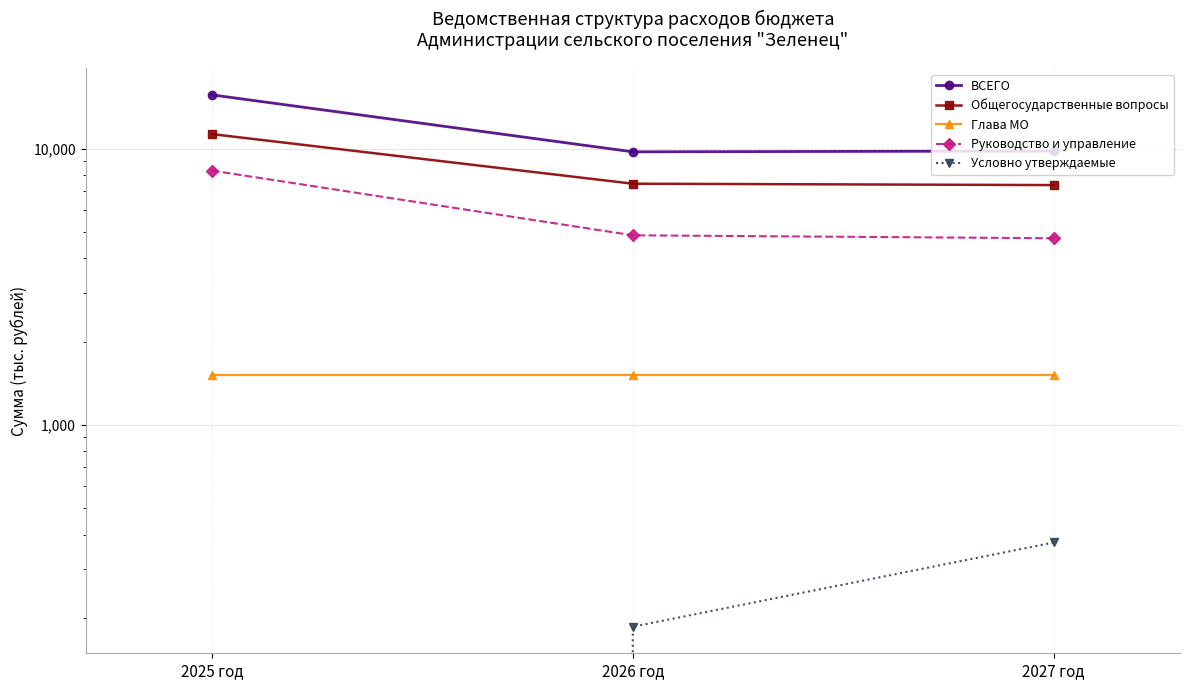

How many lines are shown in the chart?

5